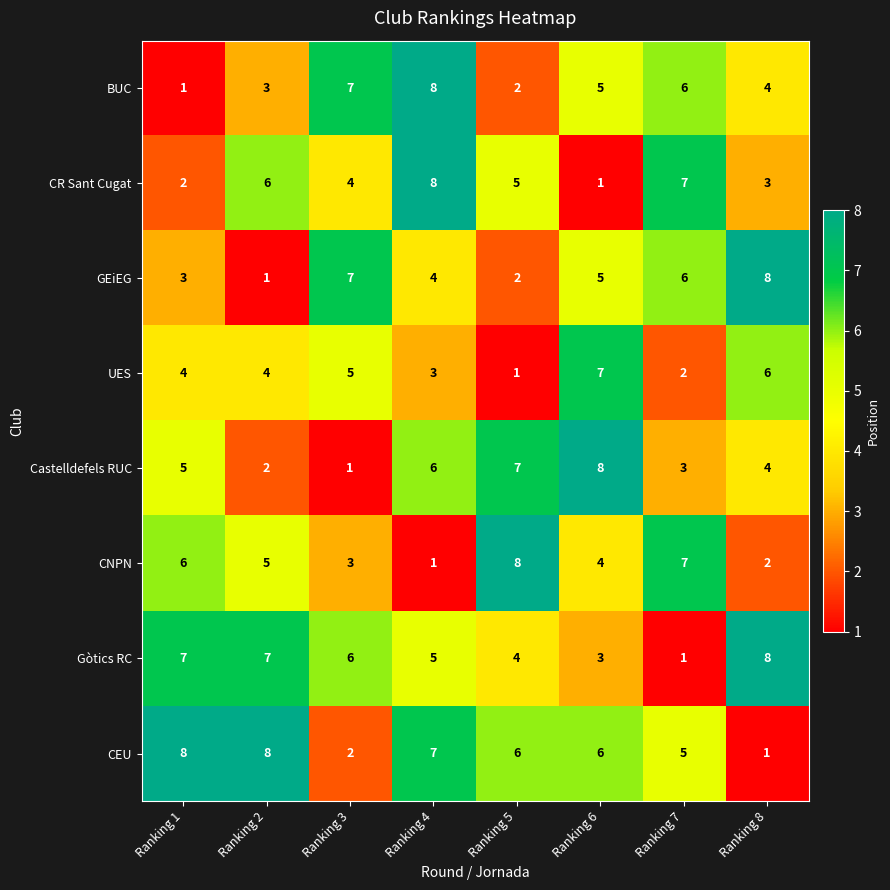

What is the spread (max minus min) of values at Ranking 7?

6